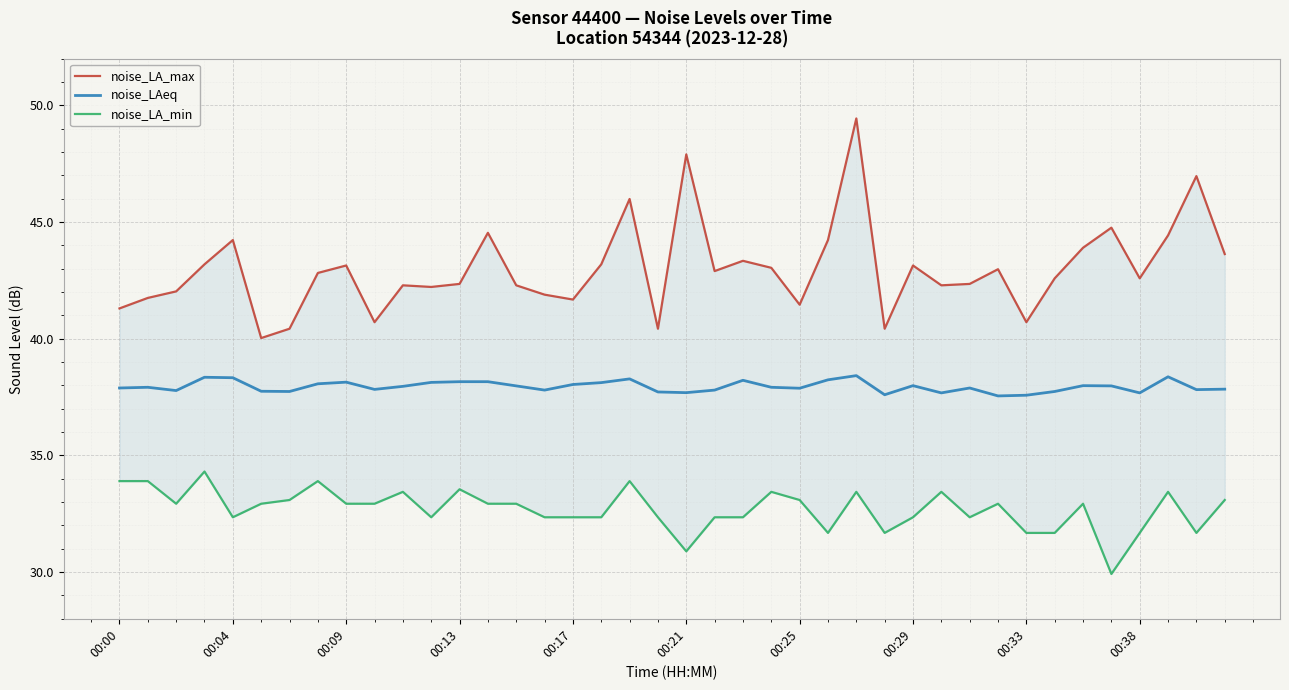

What is the label of the 7th point from the right?

33